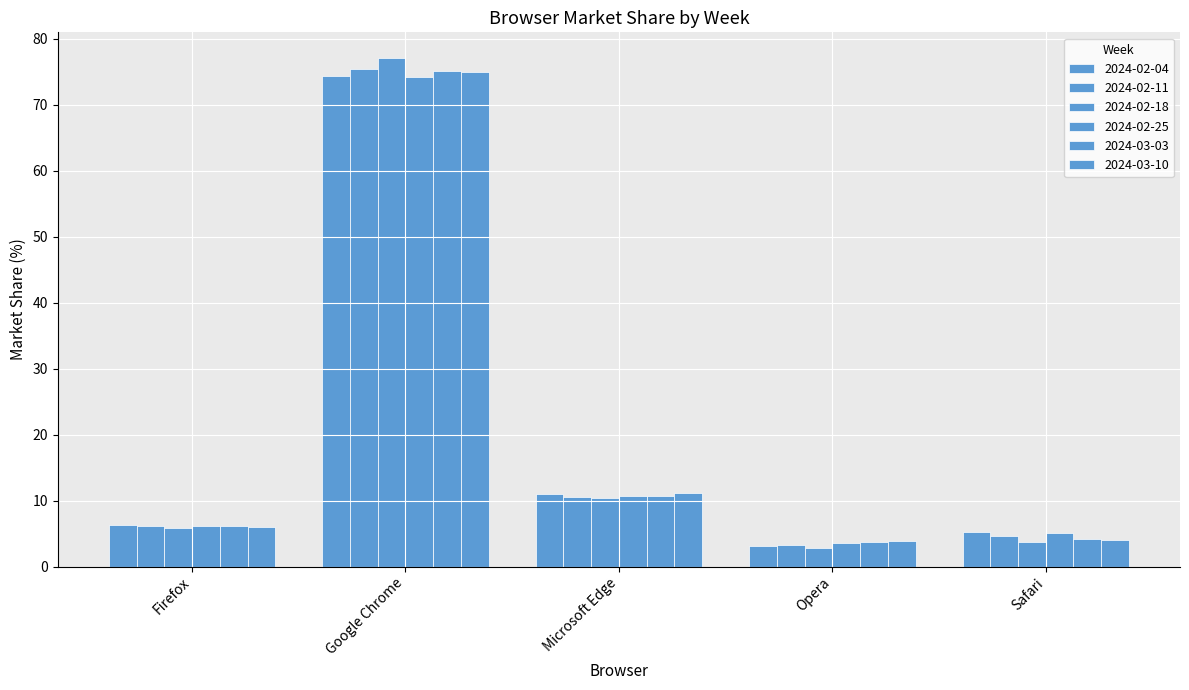

At which category is the sum across all series the highest?

Google Chrome